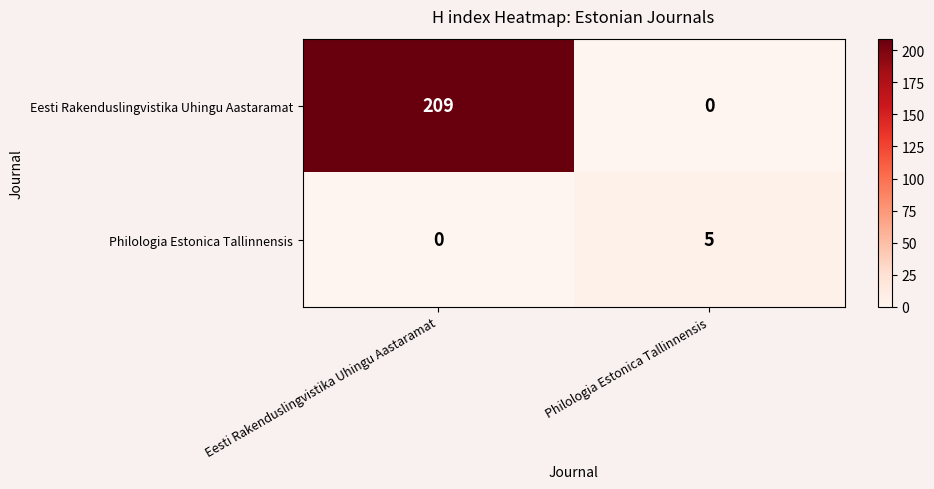

How many data points in Eesti Rakenduslingvistika Uhingu Aastaramat are less than 209?

1